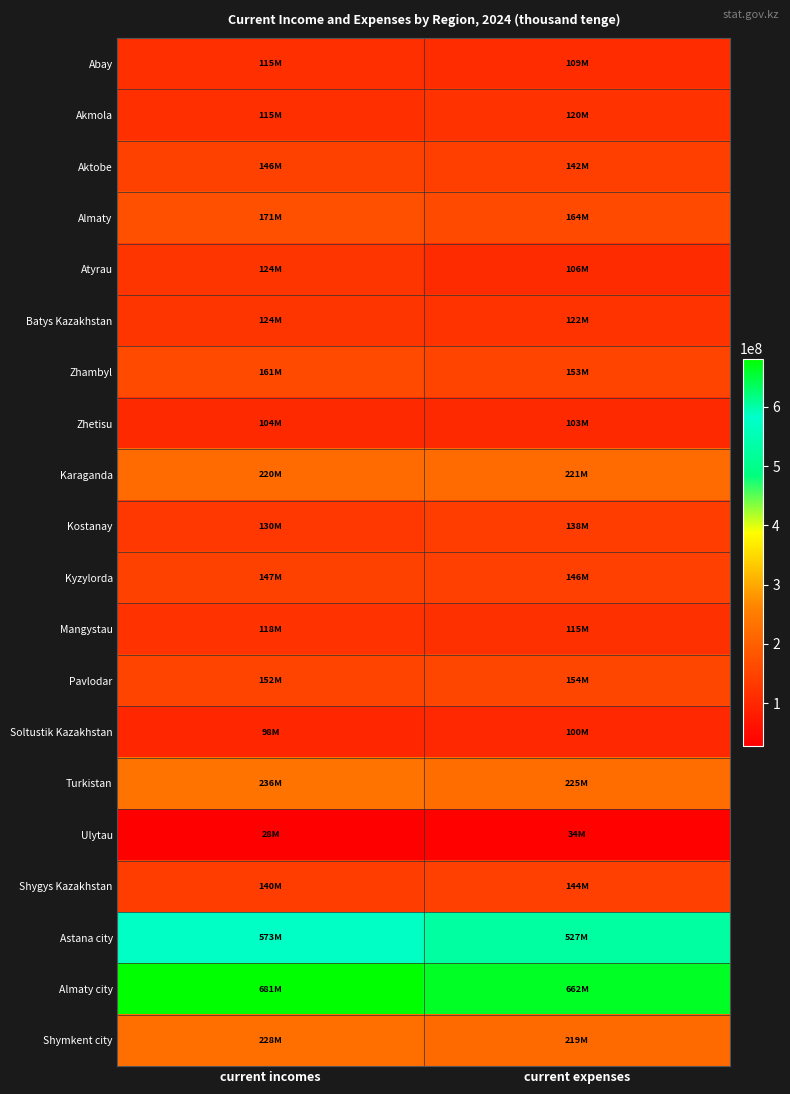

Which category has the lowest value across all series?

current incomes